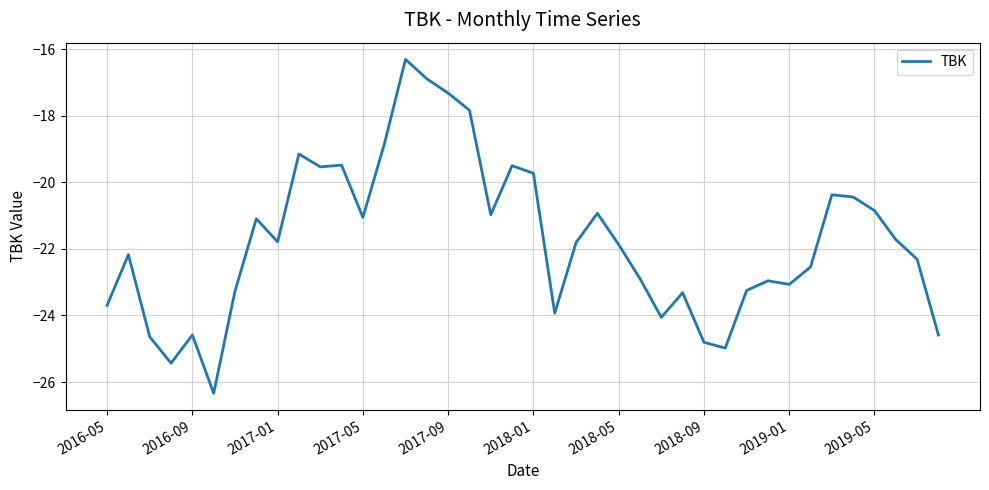

What is the difference between the maximum and minimum values?

10.0